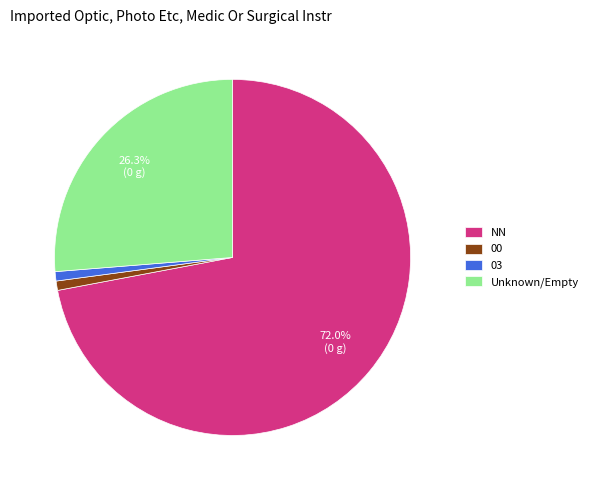

Which slice is the largest?

NN